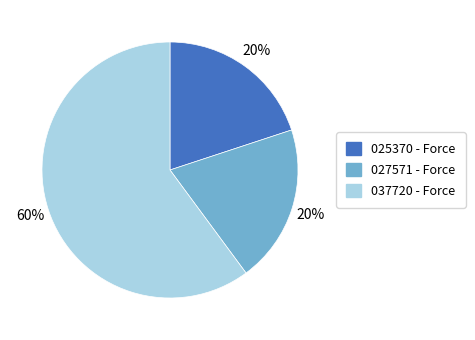

The 037720 - Force slice represents 60% of the pie. True or false?

True